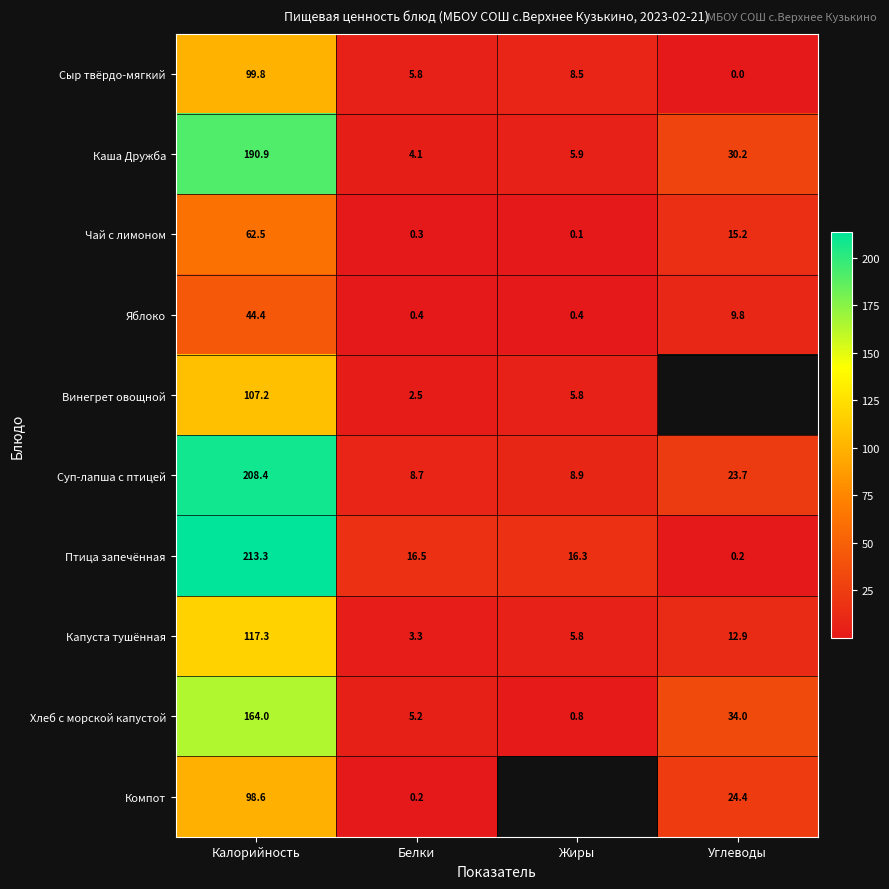

Is the value of Чай с лимоном at Калорийность greater than the value of Птица запечённая at Углеводы?

Yes